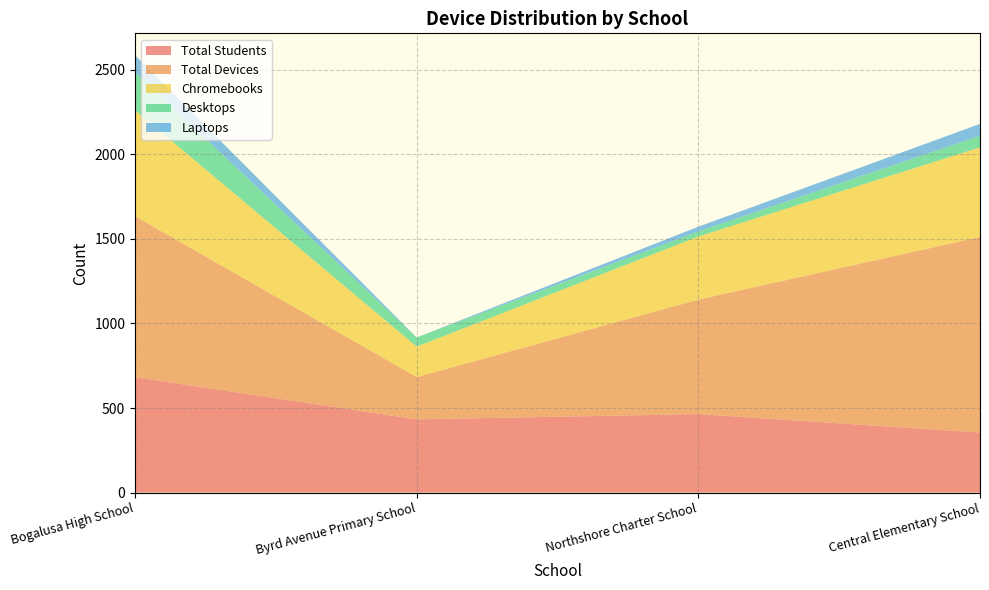

Reading left to right, list all the values displayed in this chart.

Total Students: Bogalusa High School=682	Byrd Avenue Primary School=433	Northshore Charter School=464	Central Elementary School=355
Total Devices: Bogalusa High School=952	Byrd Avenue Primary School=250	Northshore Charter School=677	Central Elementary School=1156
Chromebooks: Bogalusa High School=627	Byrd Avenue Primary School=180	Northshore Charter School=373	Central Elementary School=530
Desktops: Bogalusa High School=225	Byrd Avenue Primary School=54	Northshore Charter School=30	Central Elementary School=69
Laptops: Bogalusa High School=100	Byrd Avenue Primary School=0	Northshore Charter School=28	Central Elementary School=70